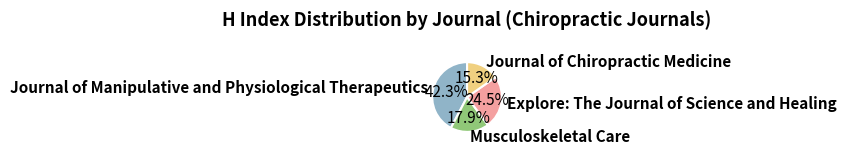

Does Journal of Chiropractic Medicine account for over 50% of the chart?

No